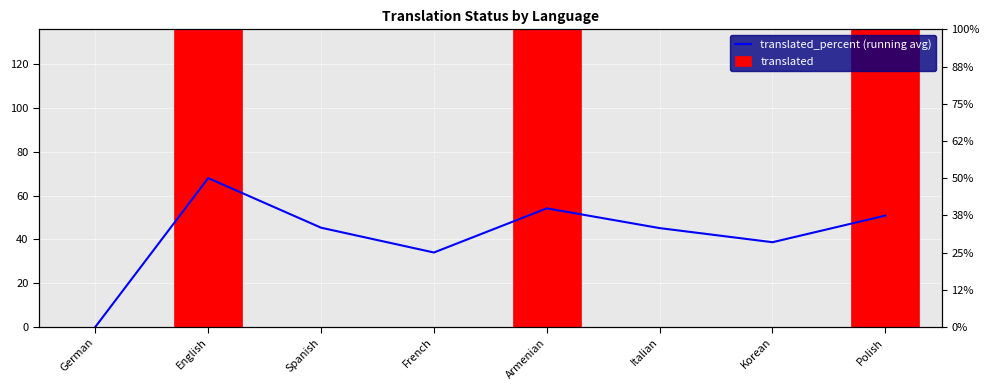

How many series are shown in this chart?

2